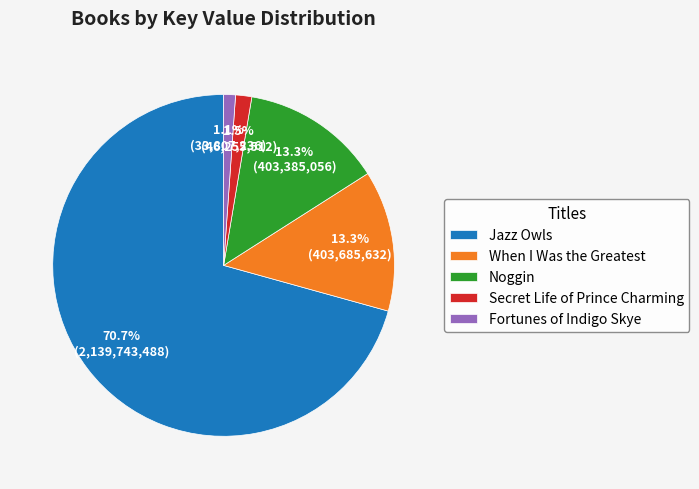

How many segments does this pie chart have?

5